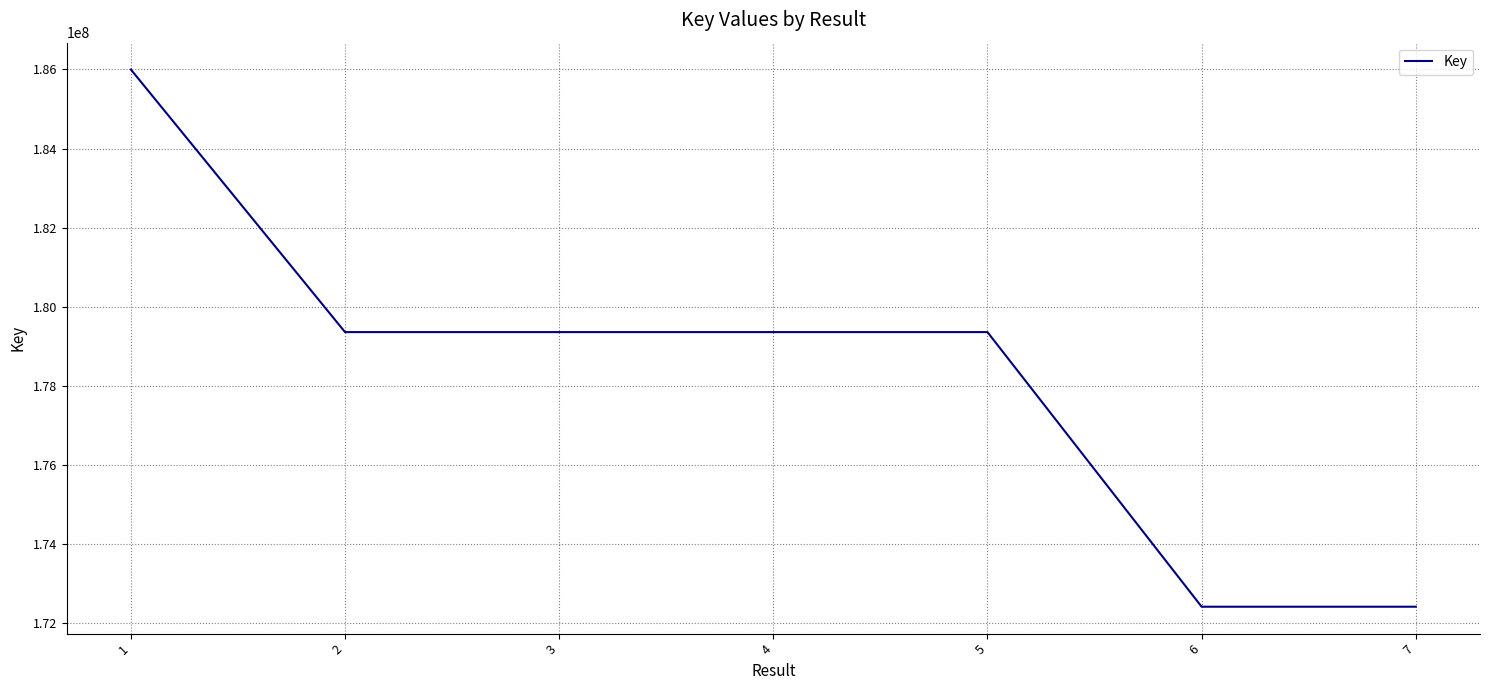

Read the value at 6, to the nearest 10.

172409670